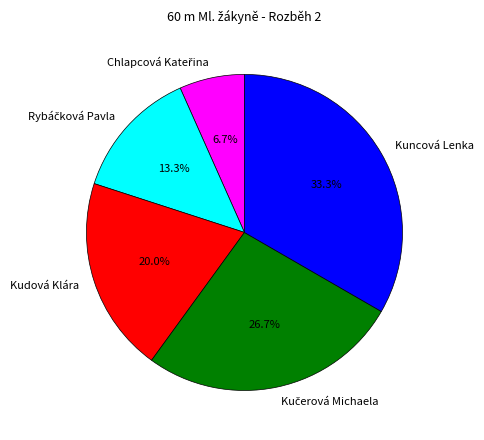

What percentage is NOT represented by Kudová Klára?

80.0%